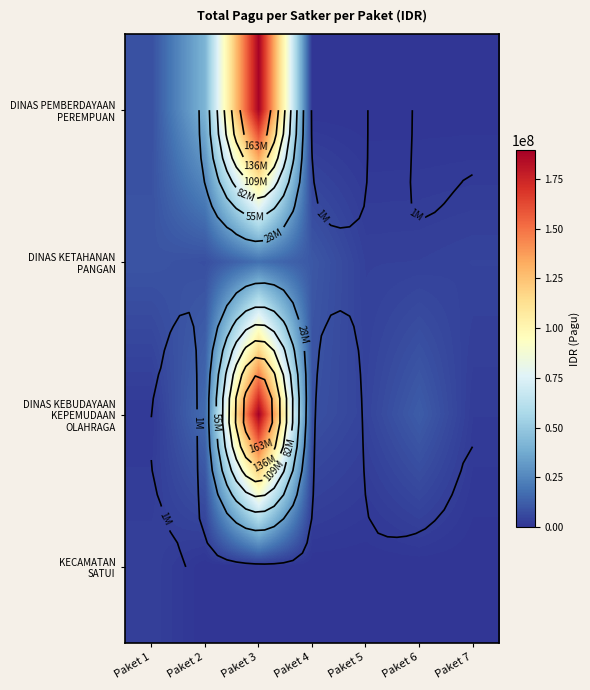

How many distinct data groups are displayed?

4